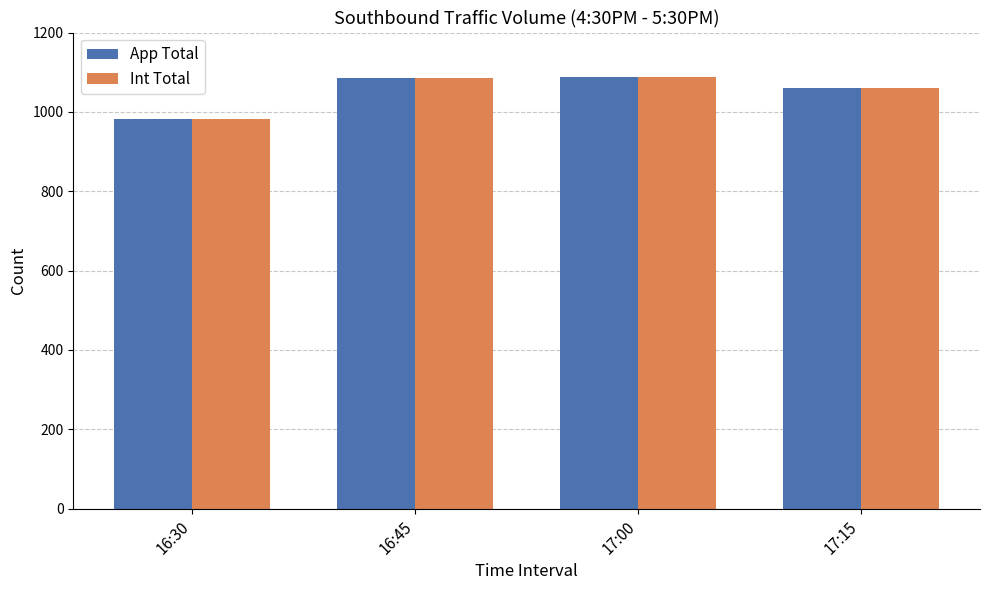

What is the highest value of the Int Total series?

1087